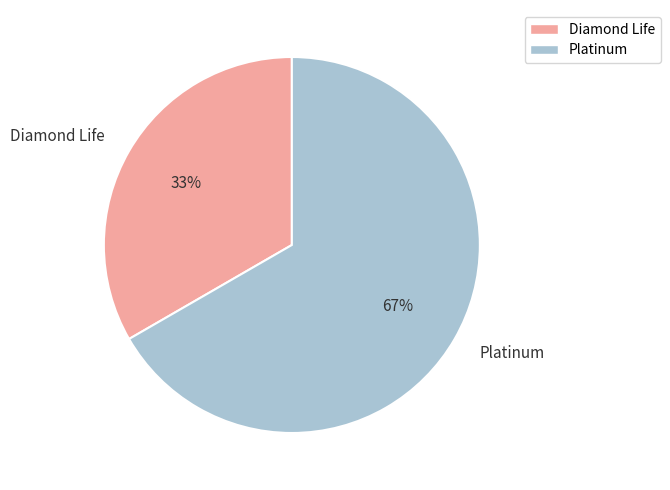

Rank the categories by value from highest to lowest.

Platinum, Diamond Life